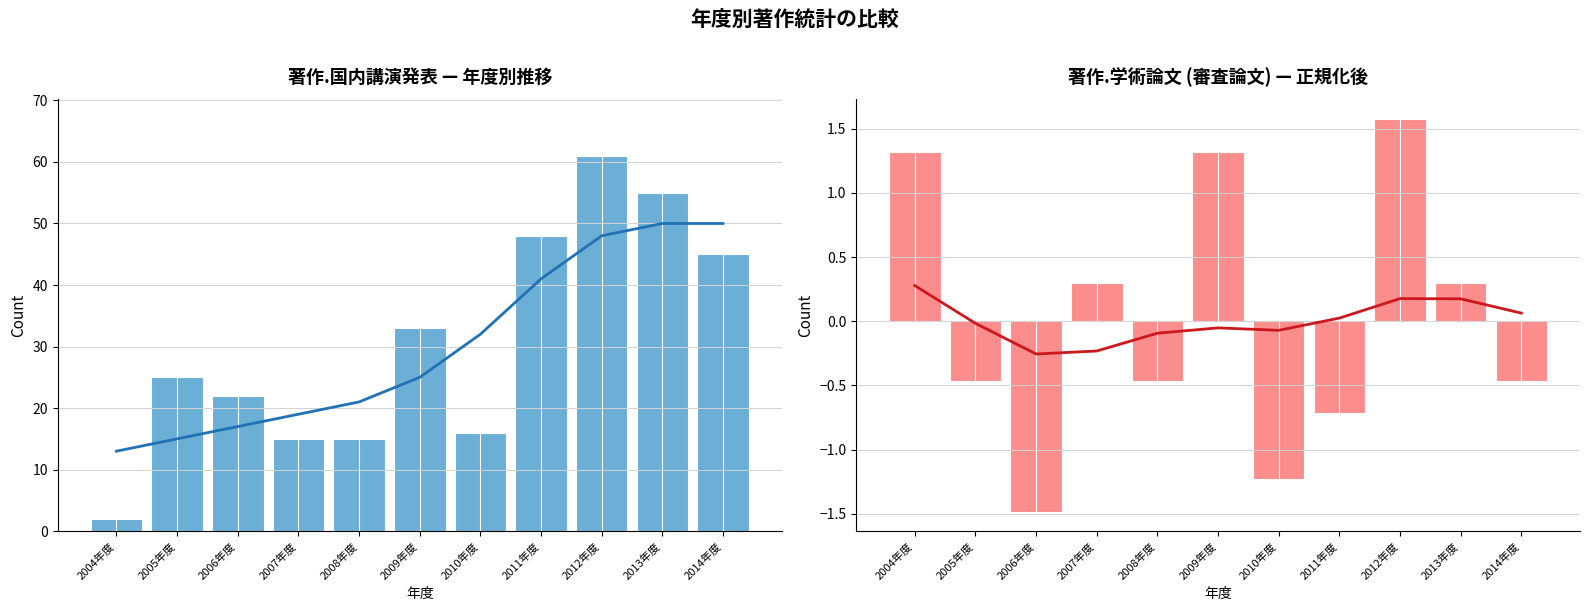

Which has a higher value, 2011年度 or 2009年度?

2011年度